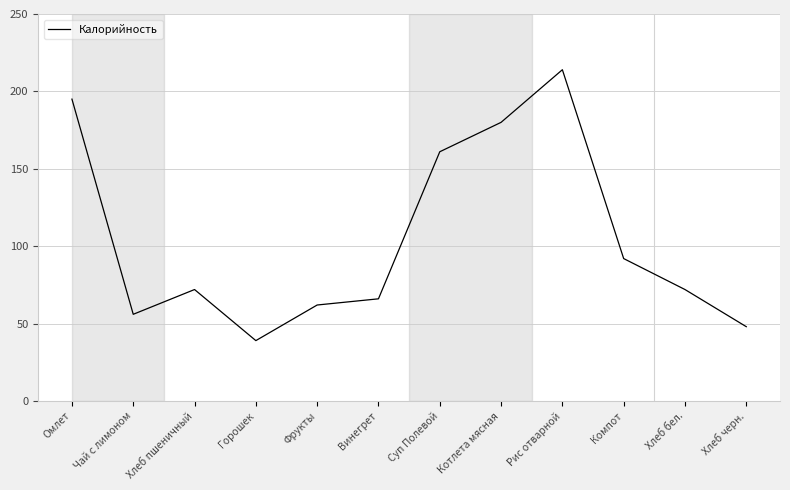

Is it true that the value at Котлета мясная is 99?

False